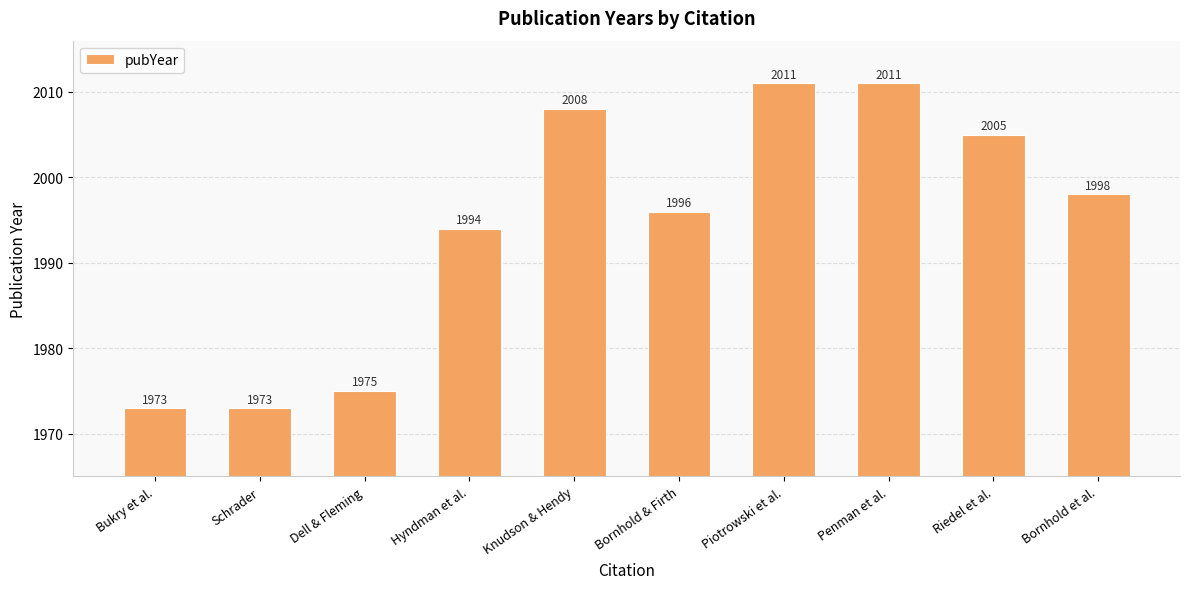

What is the ratio of the value at Dell & Fleming to the value at Bornhold & Firth?

1.0